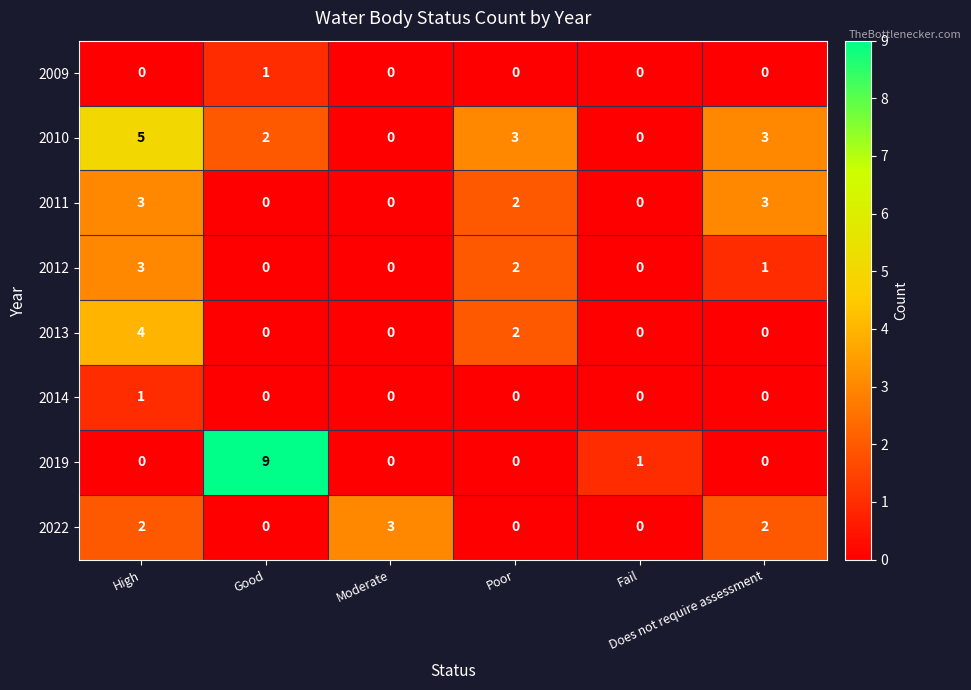

What is the difference between the maximum and minimum values in the 2019 series?

9